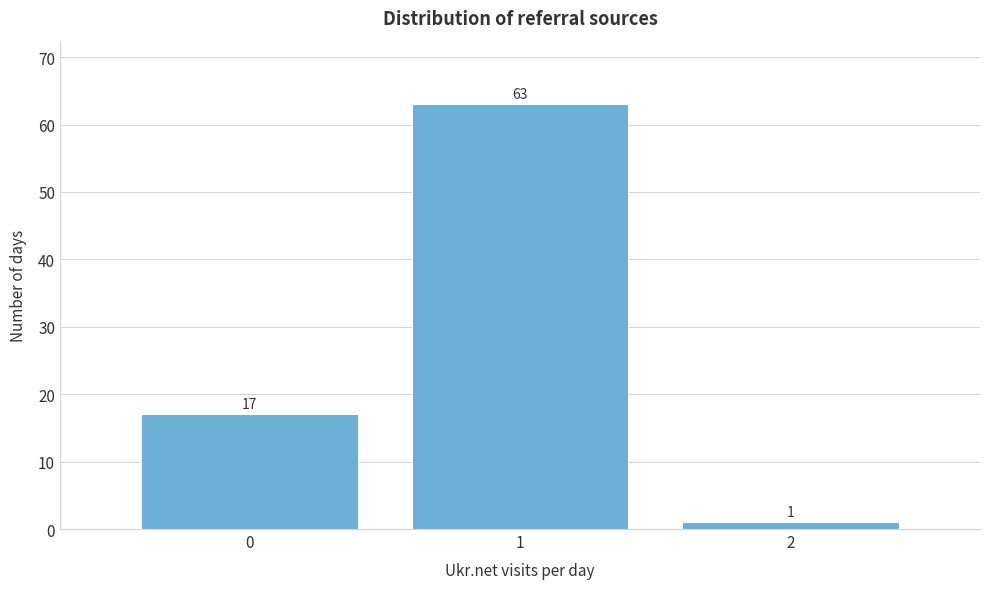

Which range on the x-axis has the tallest bar?

0.5 to 1.5